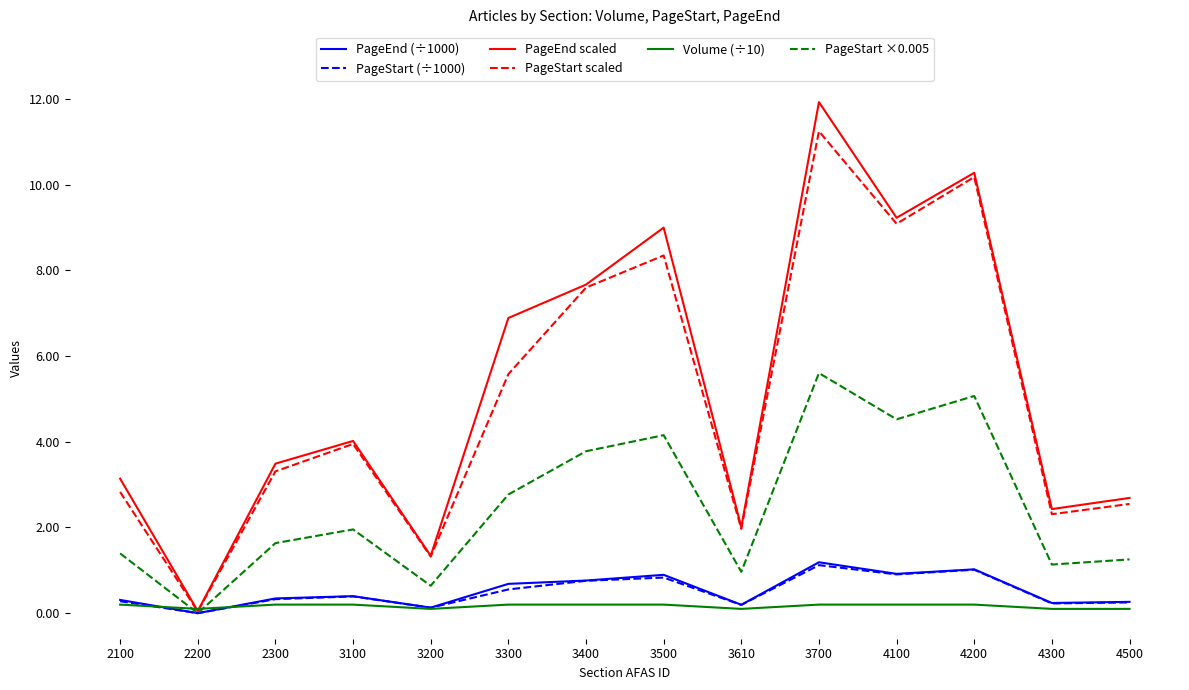

What is the greatest value displayed?

11.9